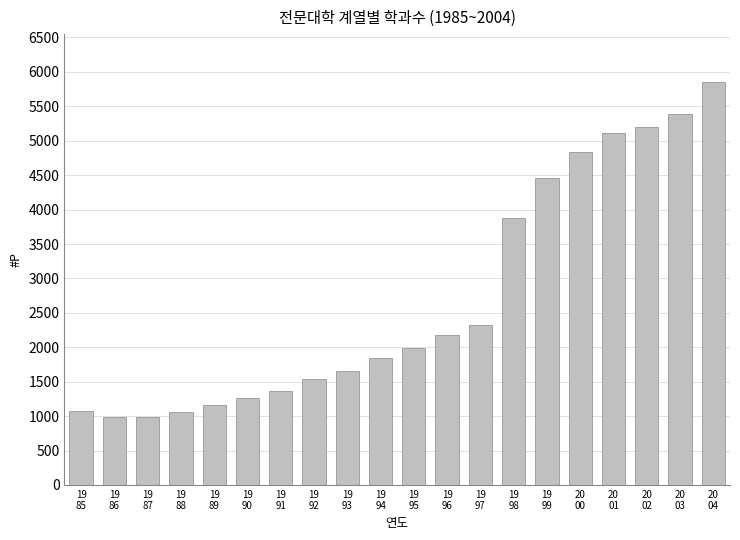

What is the label of the 13th bar from the left?

19
97